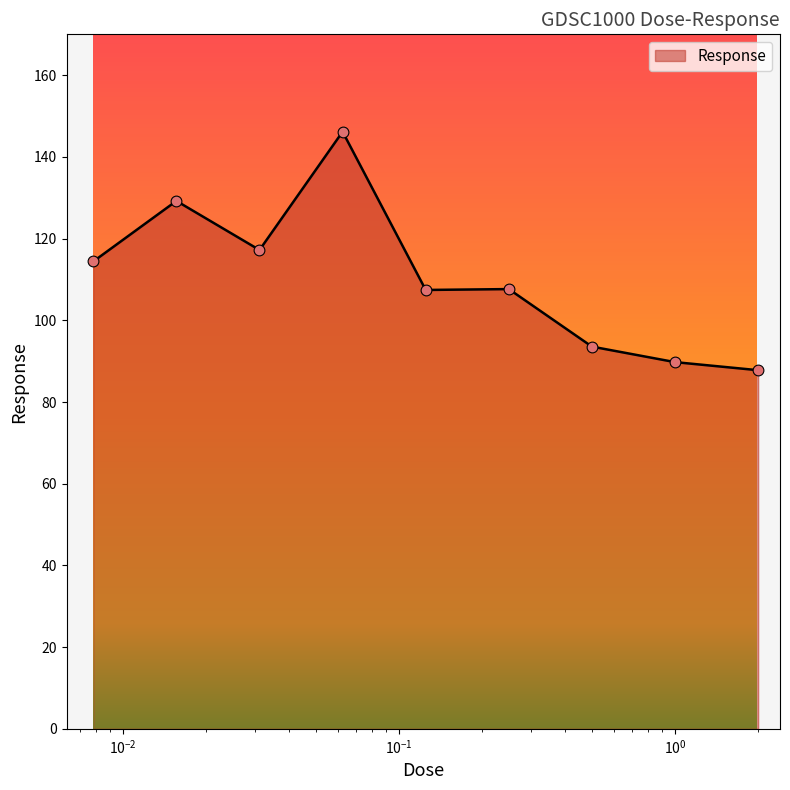

What is the minimum value shown in the chart?

87.8